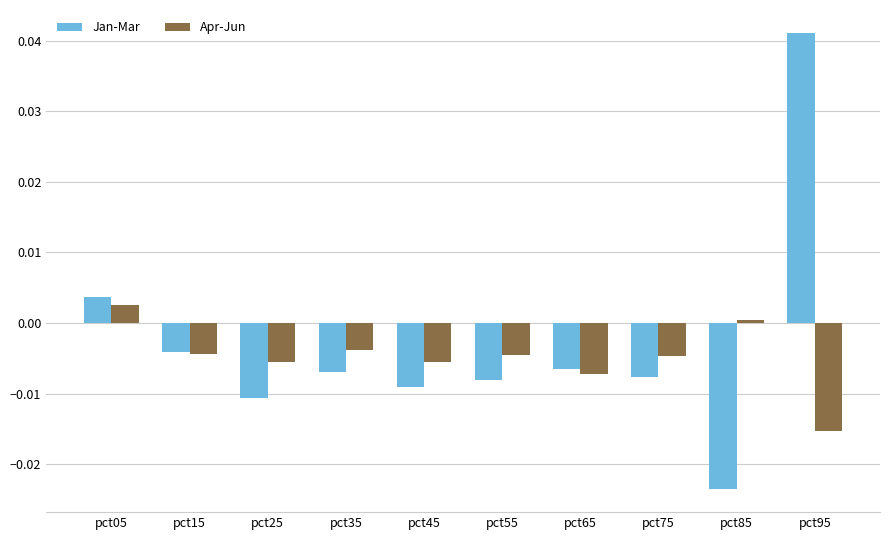

Which series has the widest spread of values?

Jan-Mar